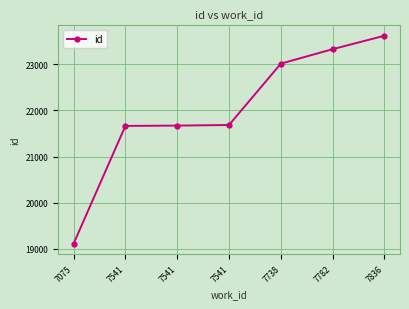

Count the number of data series in this chart.

1